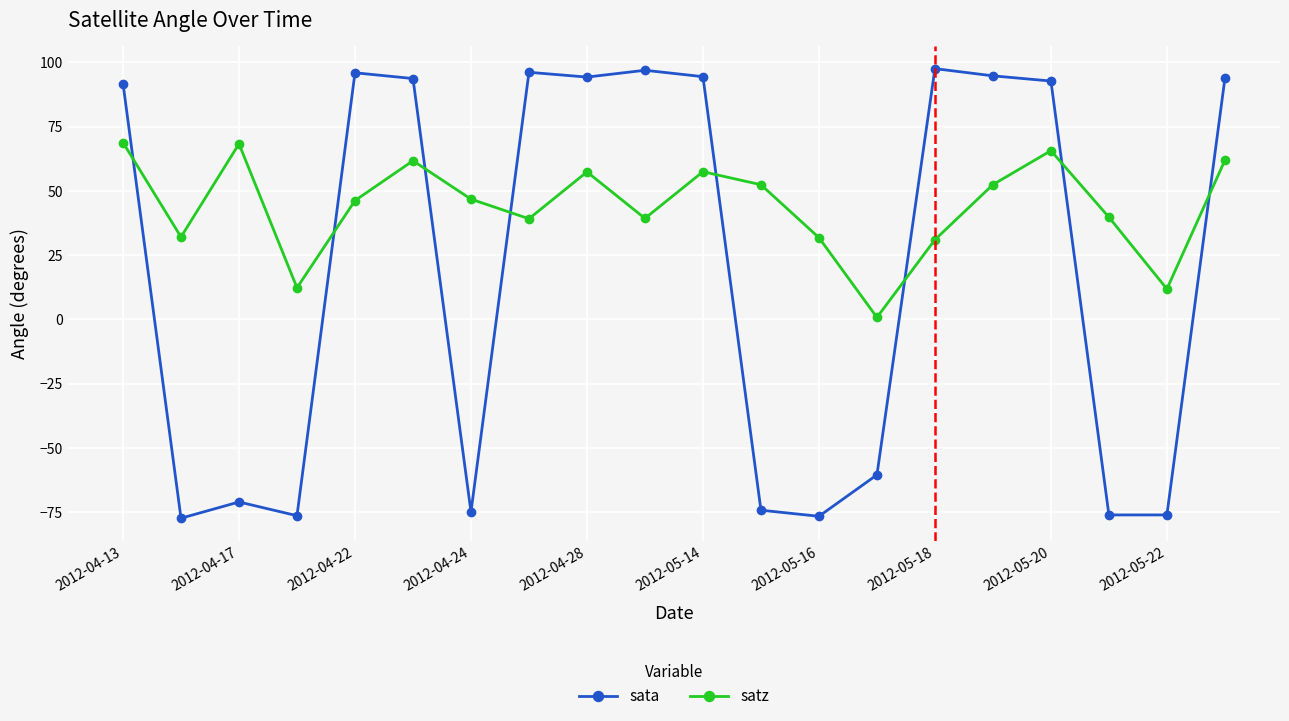

After their last crossing, which series has the higher values: satz or sata?

sata